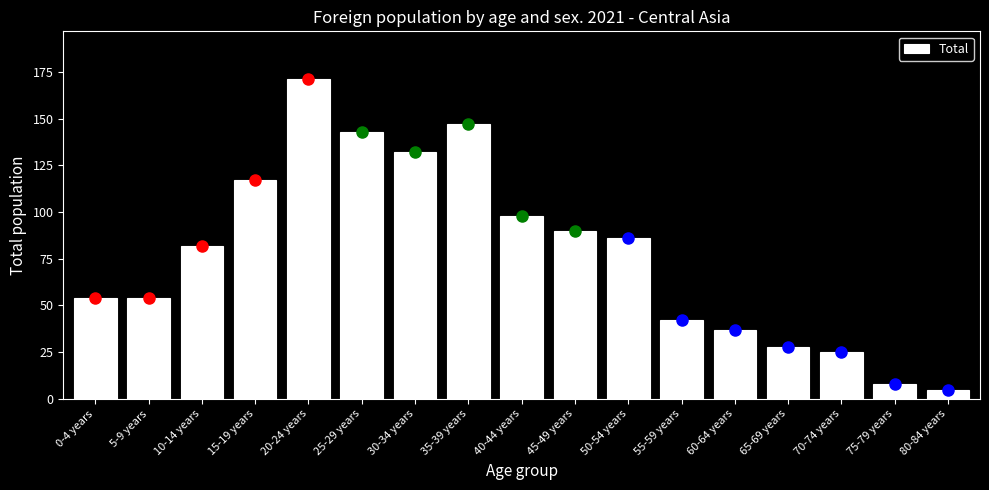

Reading left to right, list all the values displayed in this chart.

54	54	82	117	171	143	132	147	98	90	86	42	37	28	25	8	5